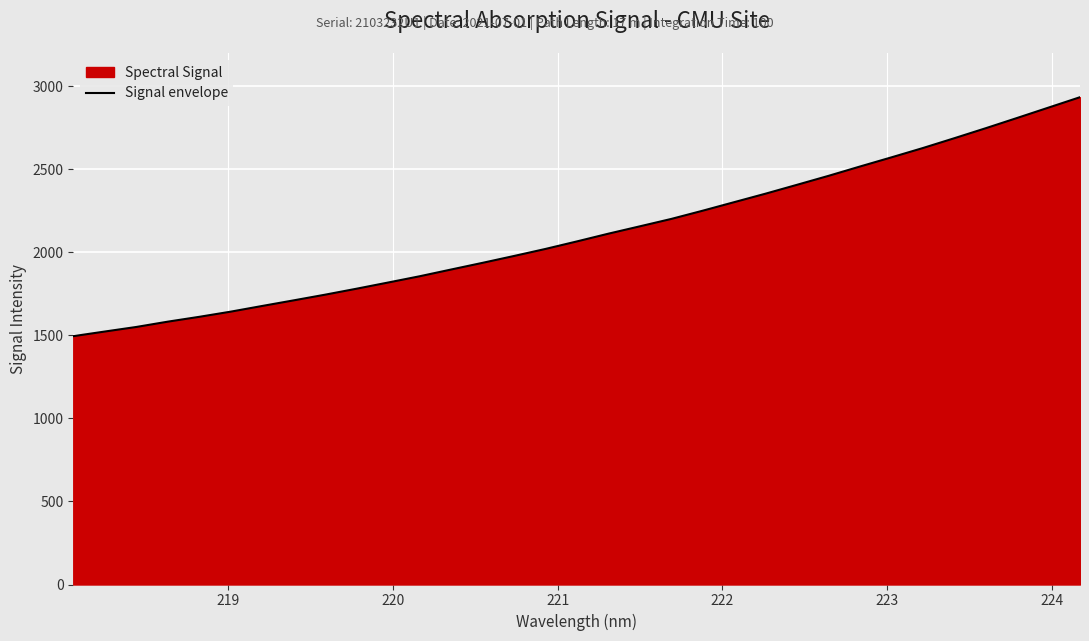

What is the difference between the maximum and minimum values?

1438.7